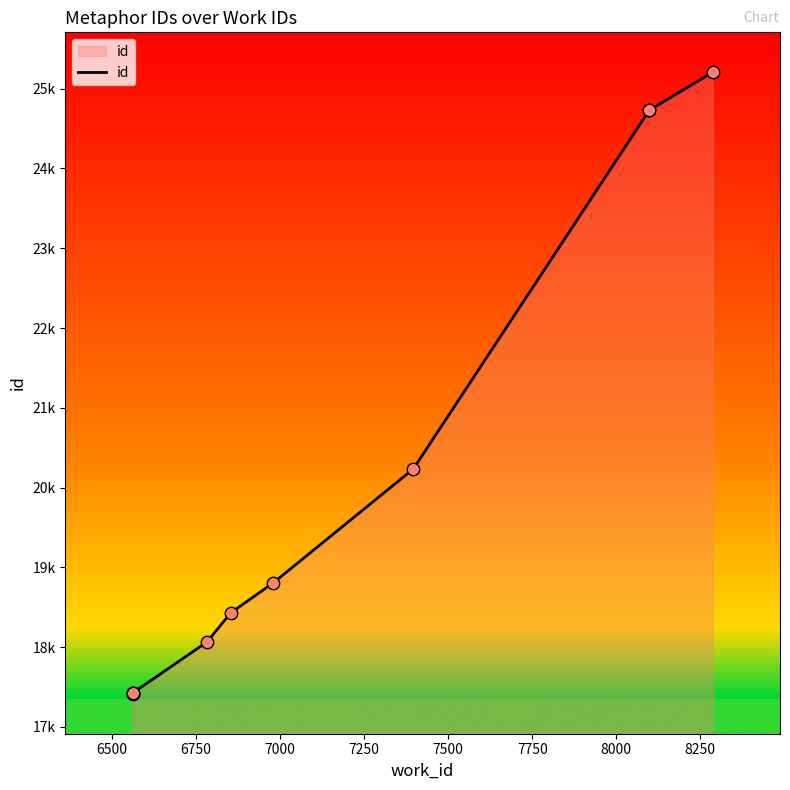

Approximately how many times larger is the value at 7000 compared to 6500?

1.0